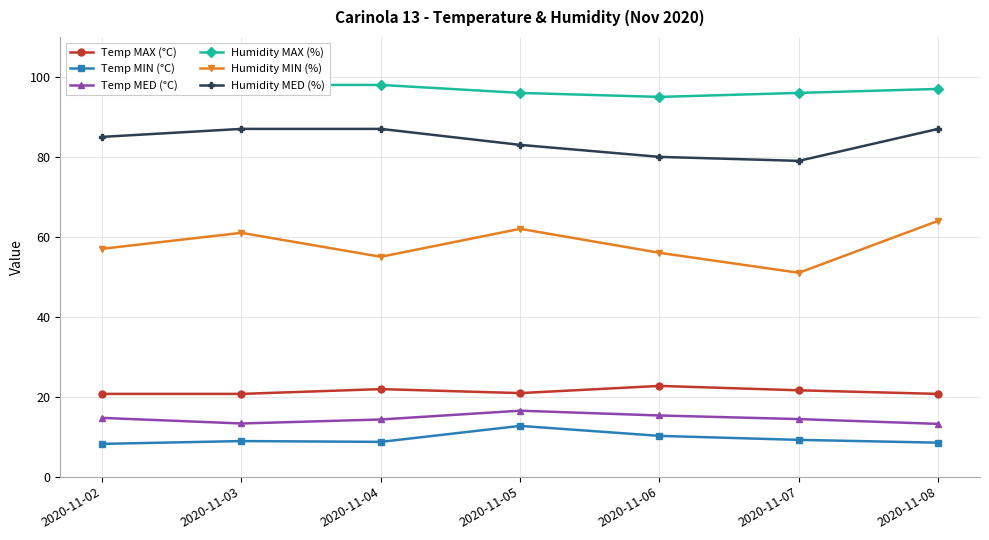

Is this an area chart (filled region under the line)?

No